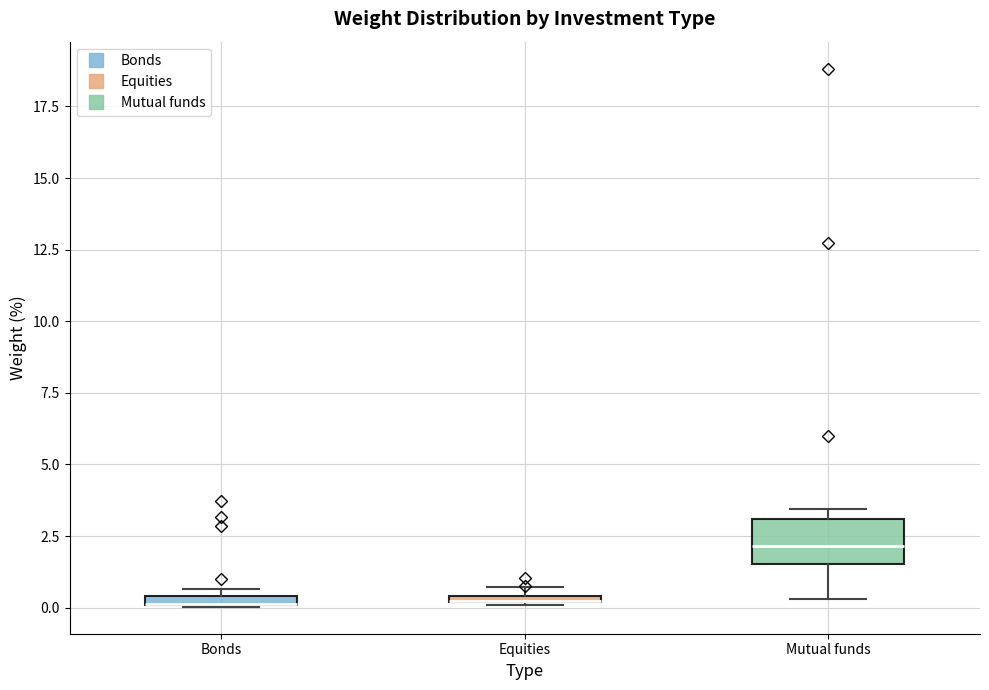

Comparing the boxes themselves (not the whiskers), which one is the tallest?

Mutual funds